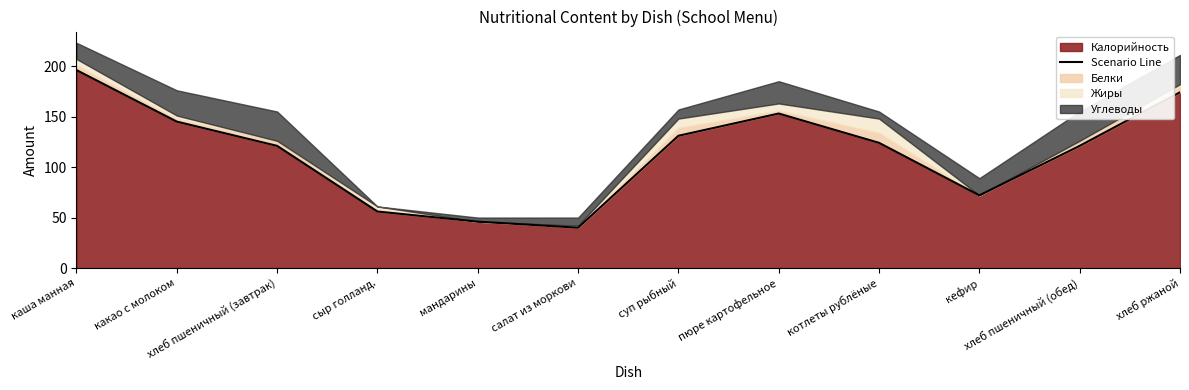

At which category does the chart reach its minimum across all series?

салат из моркови